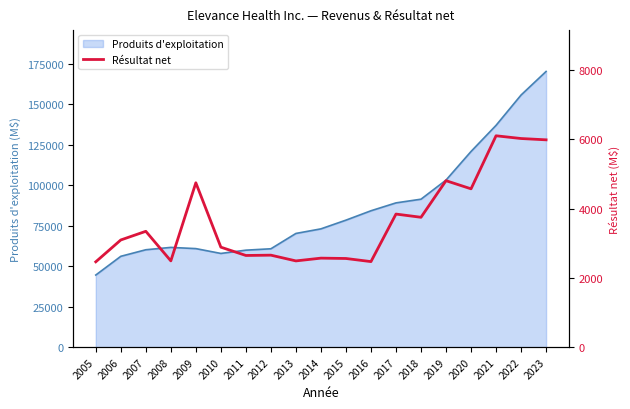

How many lines are shown in the chart?

1